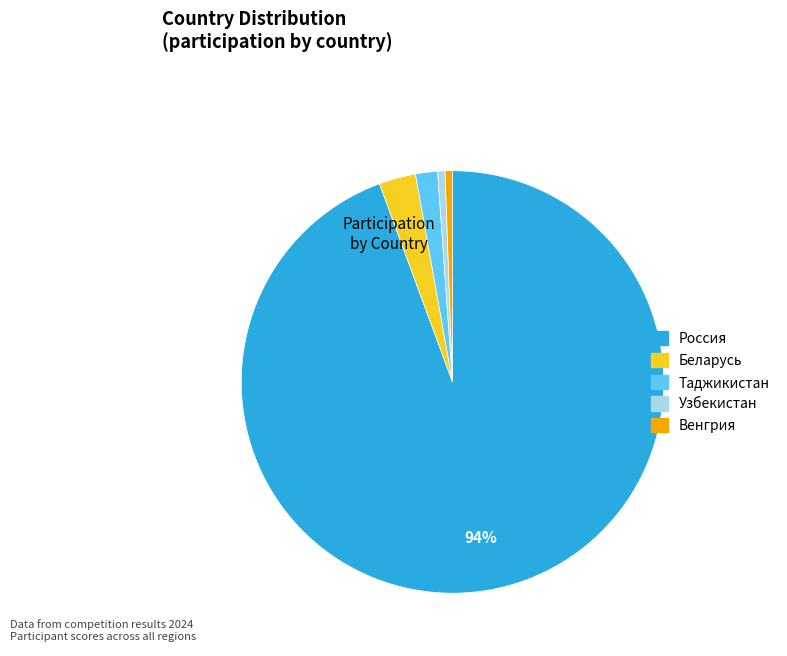

Is there any slice that represents more than half of the pie?

Yes